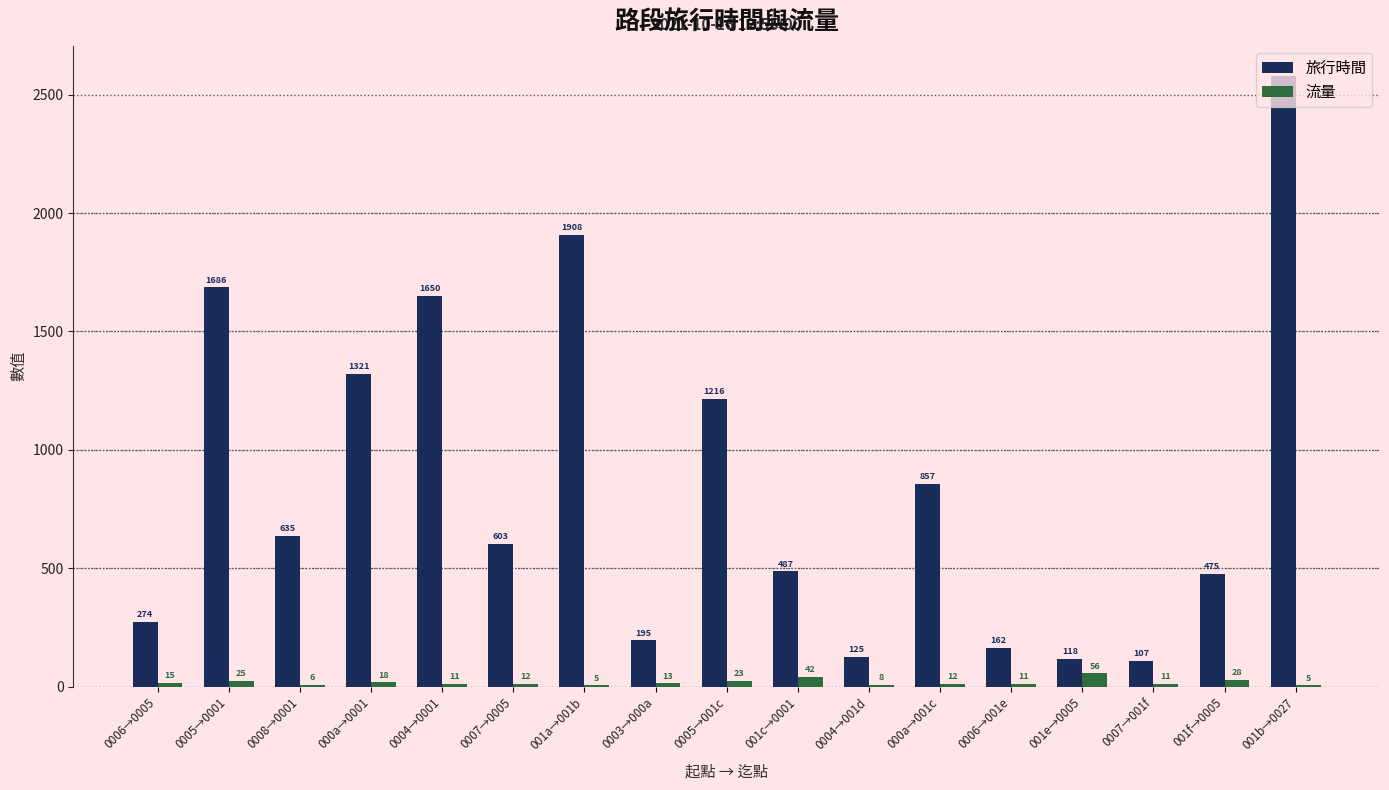

What is the highest value of the 旅行時間 series?

2578